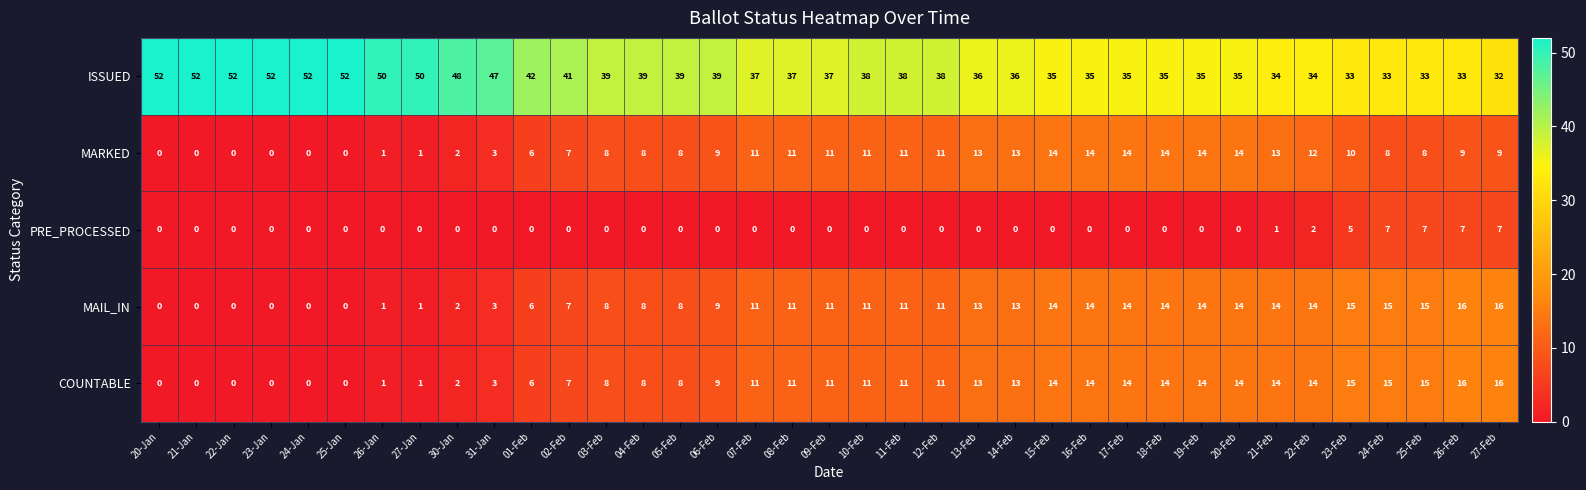

What is the difference between the ISSUED values at 04-Feb and 24-Jan?

13